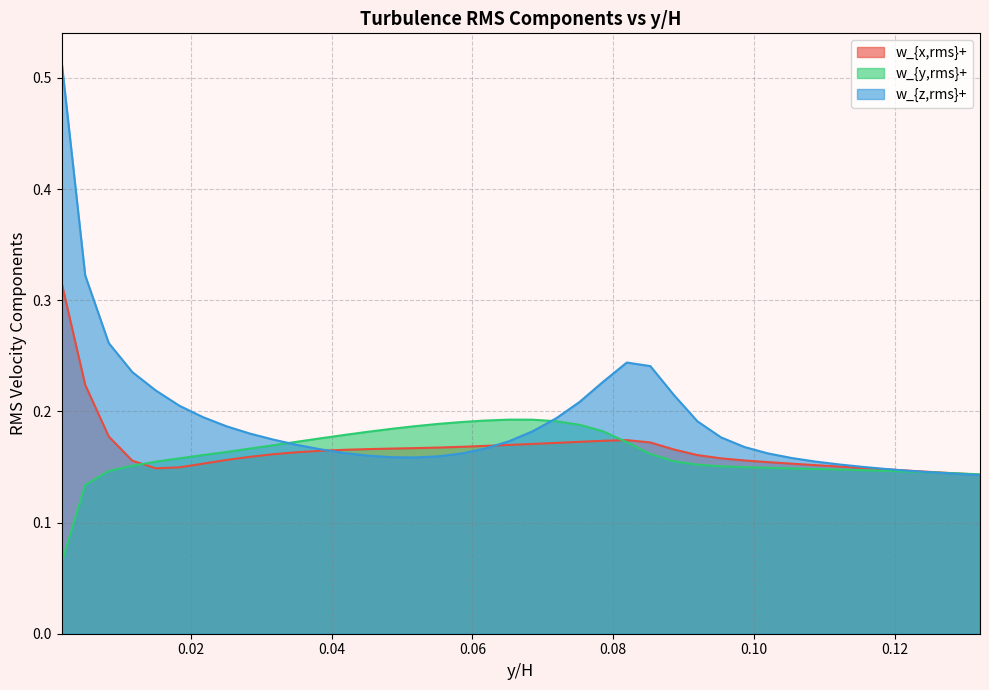

Count the number of categories in the chart.

40